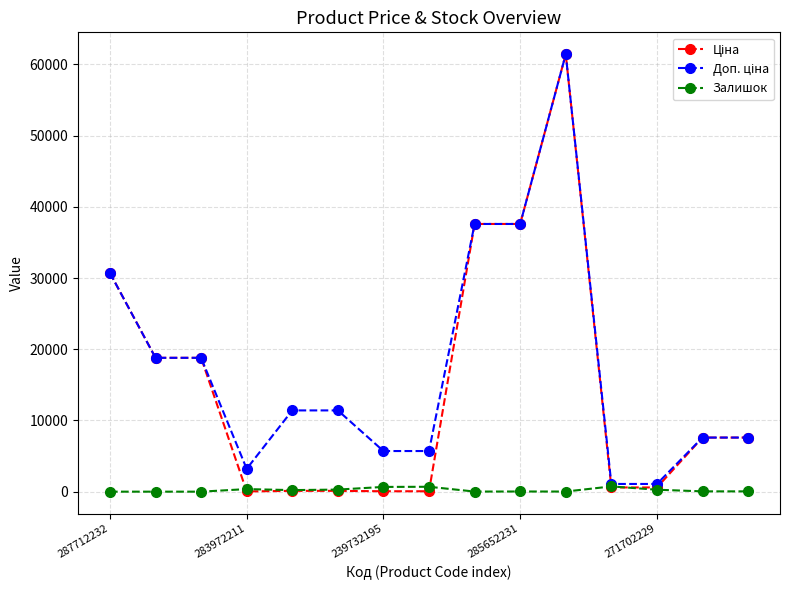

What is the greatest value displayed?

61434.3